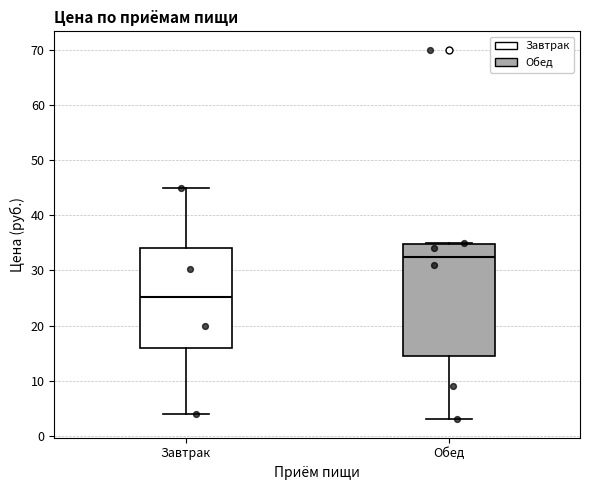

Reading left to right, transcribe this box plot: for each box, give where its median line is, the range the box spans, and where its two whiskers end, as read against the y-axis. The values are not printed on the chart, so give them approximately, as read against the axis.

Завтрак: median 25, box 16 to 34, whiskers 4 to 45
Обед: median 33, box 15 to 35, whiskers 3 to 35